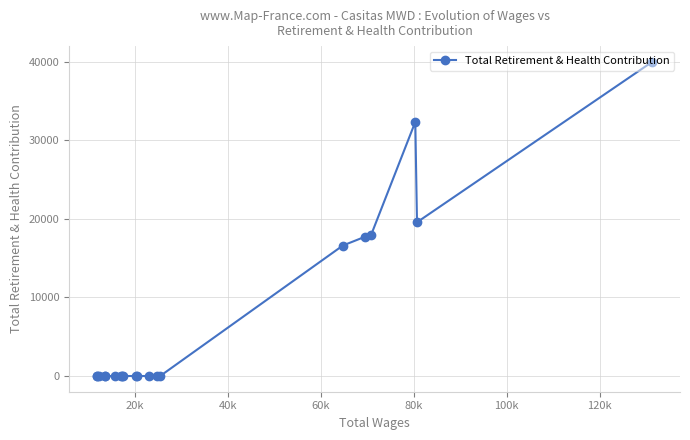

What is the sum of all values?

144223